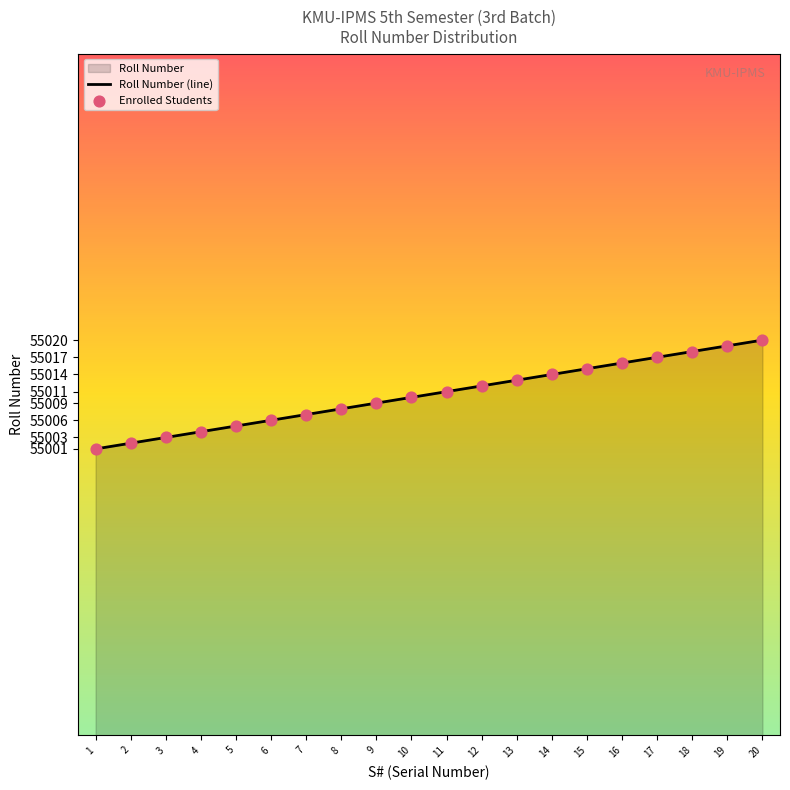

The chart shows a value of 73815 at 19. True or false?

False